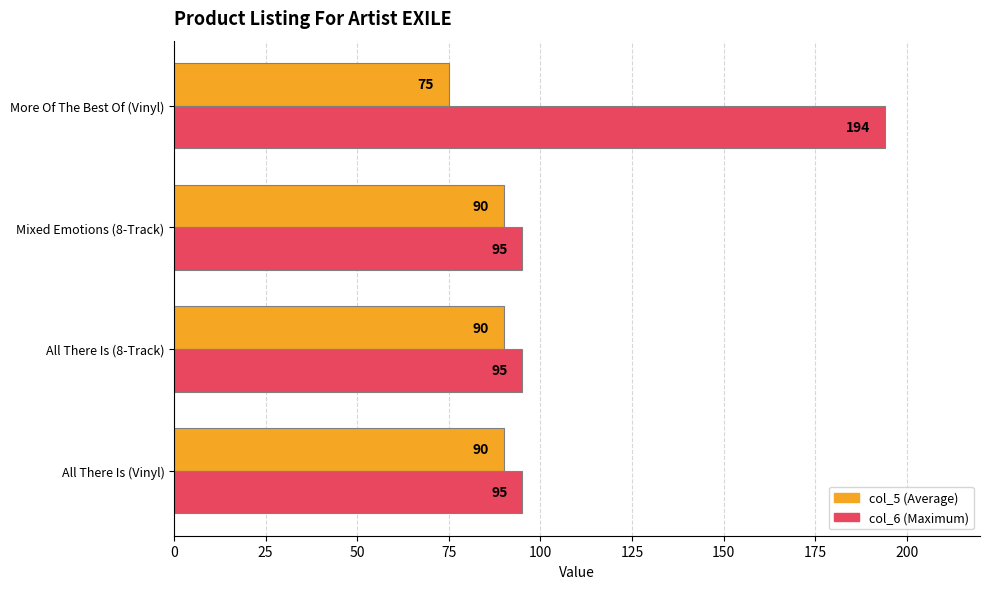

At More Of The Best Of (Vinyl), list the series in order from largest to smallest.

col_6 (Maximum), col_5 (Average)